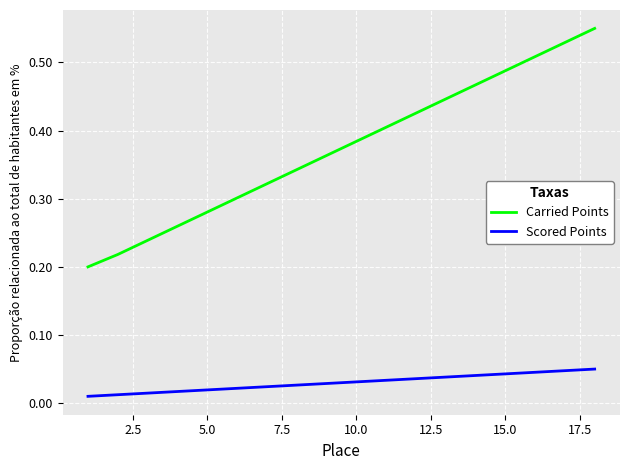

Which series has the largest total across all categories?

Carried Points